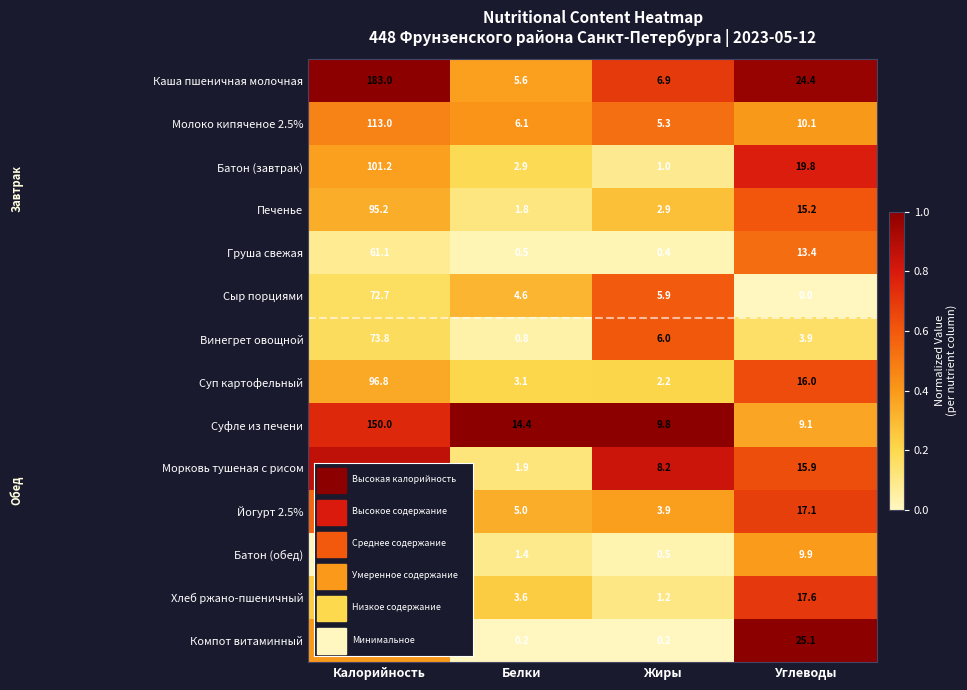

At which category does the chart reach its peak across all series?

Калорийность